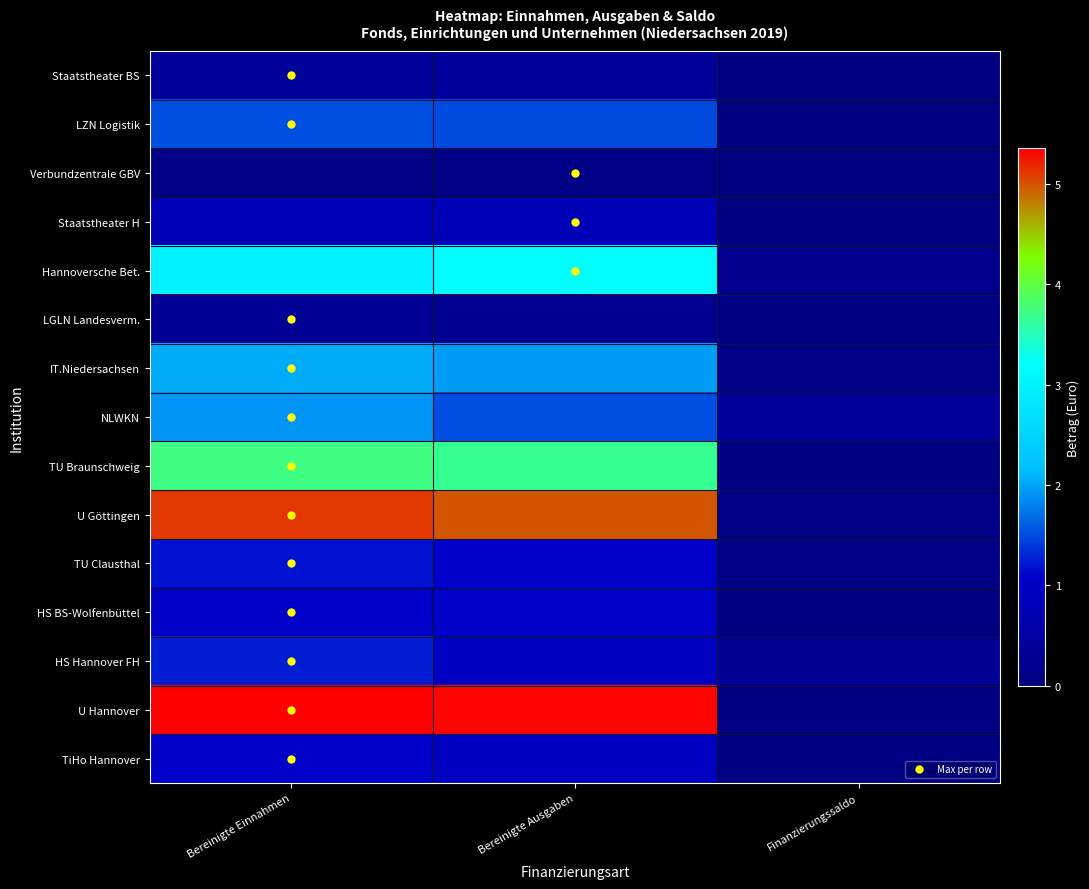

Reading left to right, what are all the values shown in this chart?

Staatstheater BS: Bereinigte Einnahmen=39436741	Bereinigte Ausgaben=39115601	Finanzierungssaldo=321140
LZN Logistik: Bereinigte Einnahmen=152082126	Bereinigte Ausgaben=149993428	Finanzierungssaldo=2088698
Verbundzentrale GBV: Bereinigte Einnahmen=10112331	Bereinigte Ausgaben=10475657	Finanzierungssaldo=363326
Staatstheater H: Bereinigte Einnahmen=78183658	Bereinigte Ausgaben=80529244	Finanzierungssaldo=2345586
Hannoversche Bet.: Bereinigte Einnahmen=298267491	Bereinigte Ausgaben=317226950	Finanzierungssaldo=18959459
LGLN Landesverm.: Bereinigte Einnahmen=31504243	Bereinigte Ausgaben=24006544	Finanzierungssaldo=7497699
IT.Niedersachsen: Bereinigte Einnahmen=204427405	Bereinigte Ausgaben=194583241	Finanzierungssaldo=9844164
NLWKN: Bereinigte Einnahmen=191091739	Bereinigte Ausgaben=152286823	Finanzierungssaldo=38804916
TU Braunschweig: Bereinigte Einnahmen=372491372	Bereinigte Ausgaben=366833857	Finanzierungssaldo=5657515
U Göttingen: Bereinigte Einnahmen=510346671	Bereinigte Ausgaben=498736759	Finanzierungssaldo=11609912
TU Clausthal: Bereinigte Einnahmen=117267335	Bereinigte Ausgaben=104783359	Finanzierungssaldo=12483976
HS BS-Wolfenbüttel: Bereinigte Einnahmen=103543298	Bereinigte Ausgaben=100930444	Finanzierungssaldo=2612854
HS Hannover FH: Bereinigte Einnahmen=125214576	Bereinigte Ausgaben=94648354	Finanzierungssaldo=30566222
U Hannover: Bereinigte Einnahmen=535436254	Bereinigte Ausgaben=532372973	Finanzierungssaldo=3063281
TiHo Hannover: Bereinigte Einnahmen=103290853	Bereinigte Ausgaben=95108232	Finanzierungssaldo=8182621